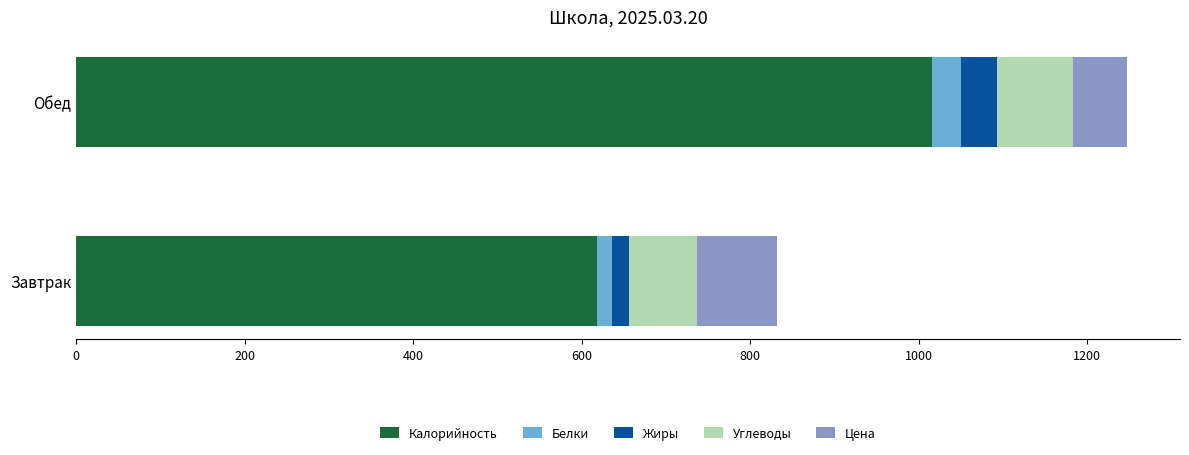

Which category has the lowest value in the Калорийность series?

Завтрак